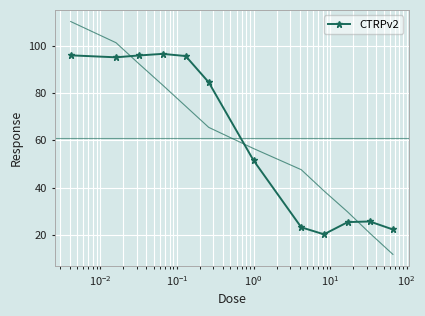

What is the maximum value for CTRPv2?

96.7